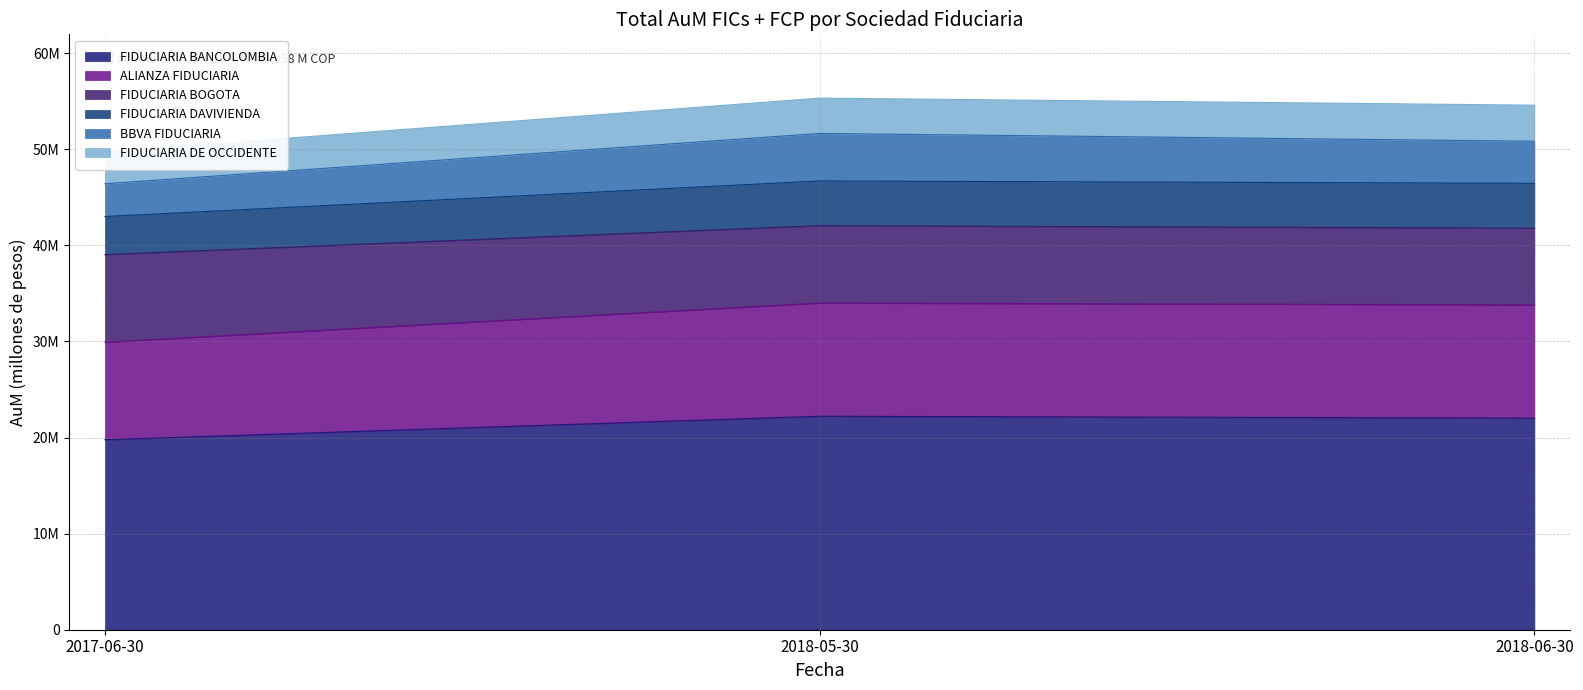

What is the value of the ALIANZA FIDUCIARIA point at the 3rd from the left?

33805092.2